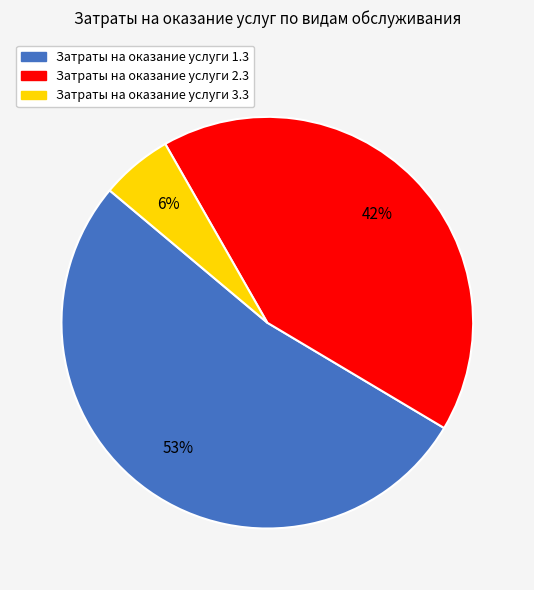

Count the number of slices in the pie.

3